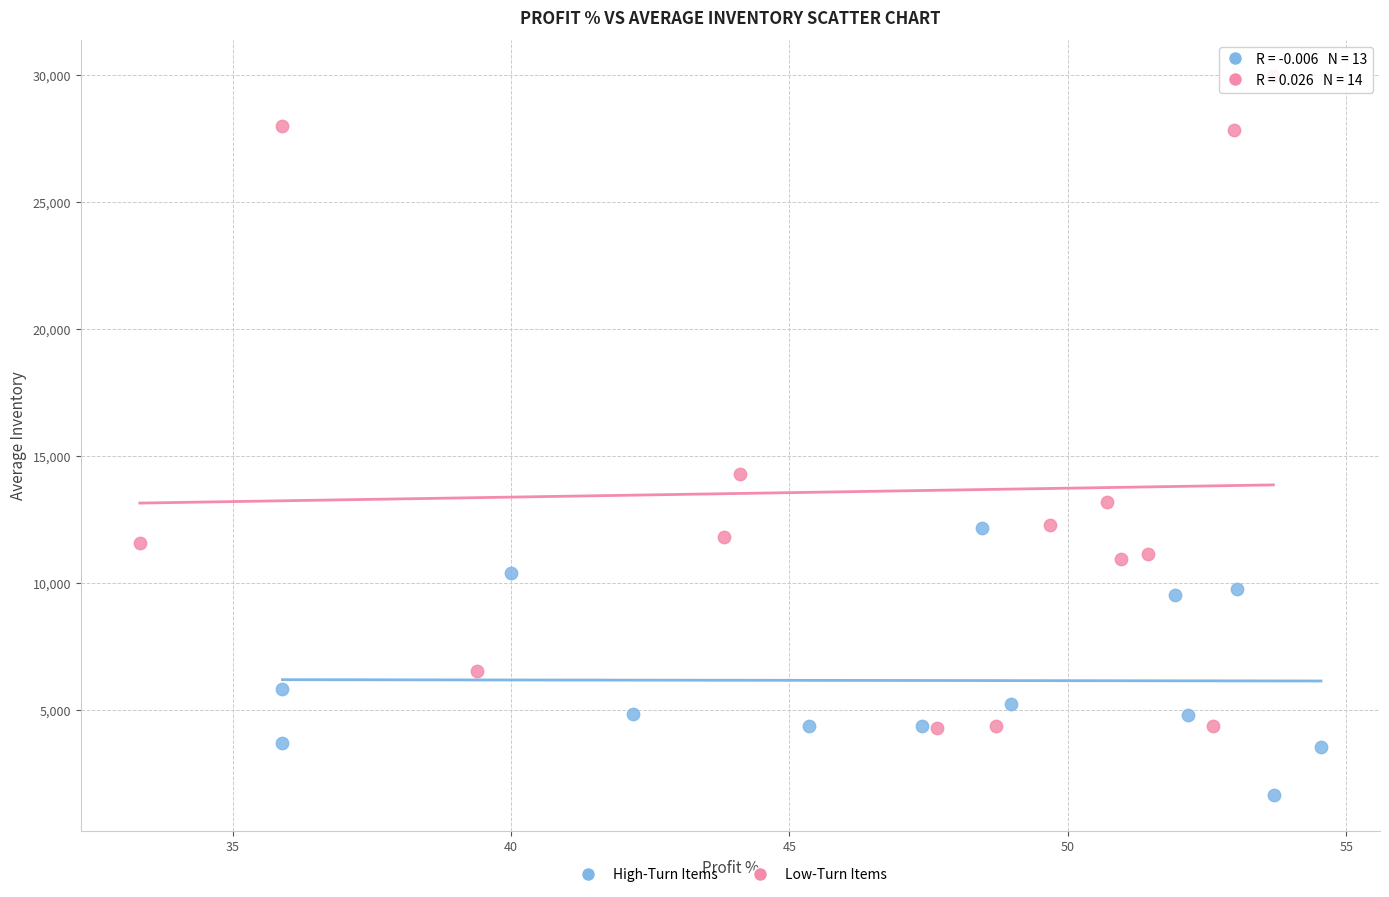

Which series contains the highest Y value?

Low-Turn Items